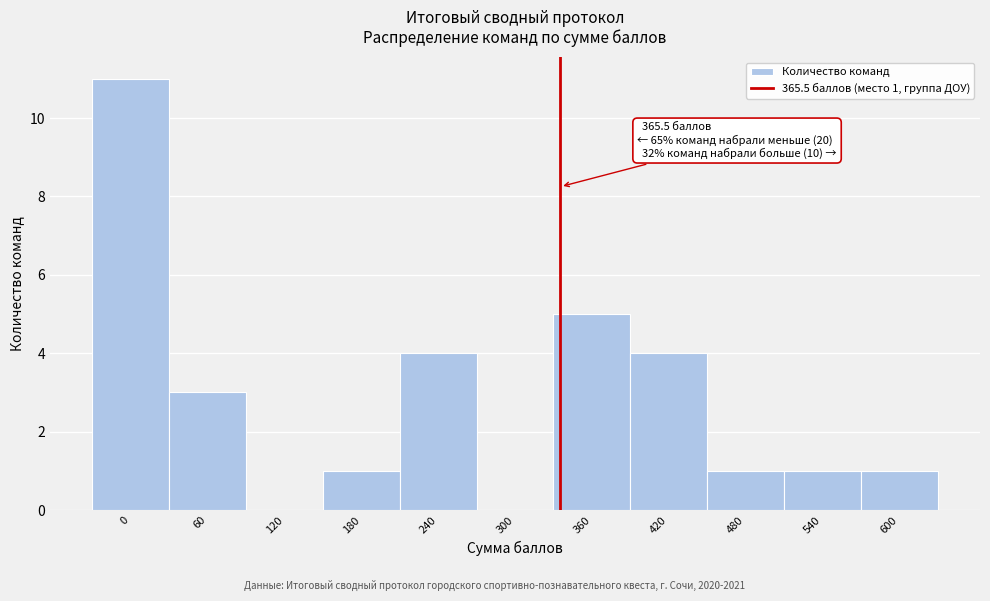

Reading left to right, transcribe all the data shown in this chart.

0=11	60=3	120=0	180=1	240=4	300=0	360=5	420=4	480=1	540=1	600=1